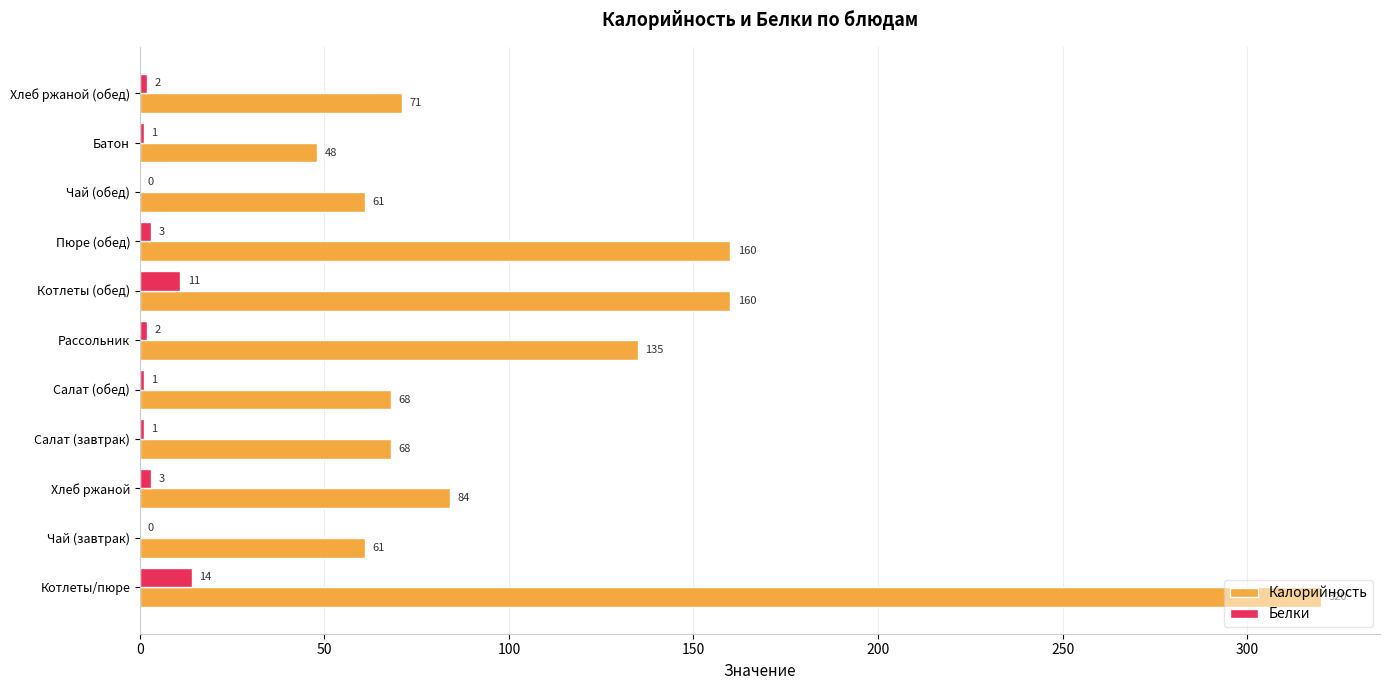

What is the sum of all Белки values?

38